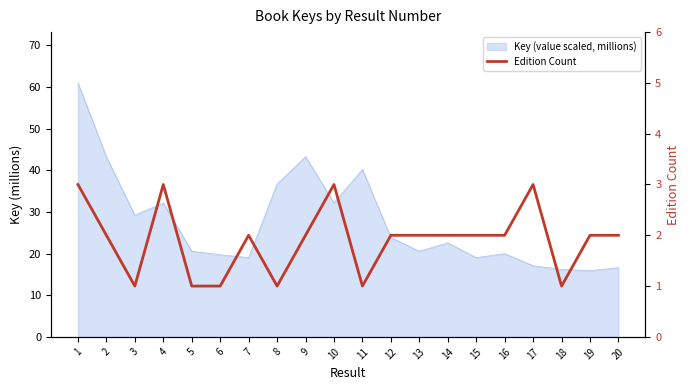

Where is the data nearest to the value 2?

2